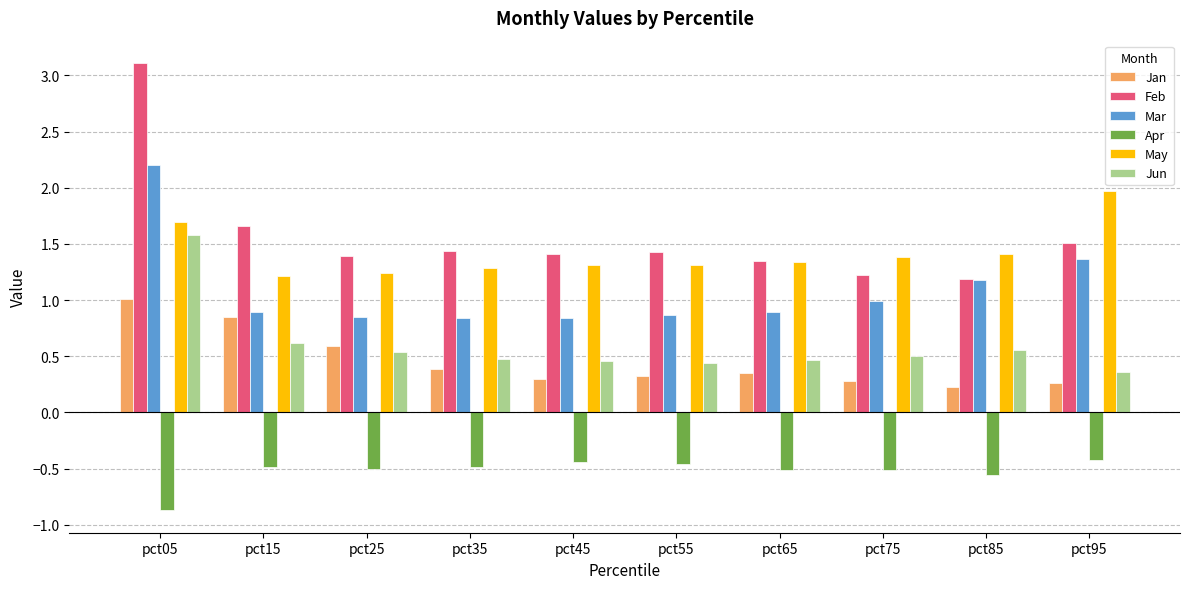

Rank the series at pct95 from lowest to highest value.

Apr, Jan, Jun, Mar, Feb, May